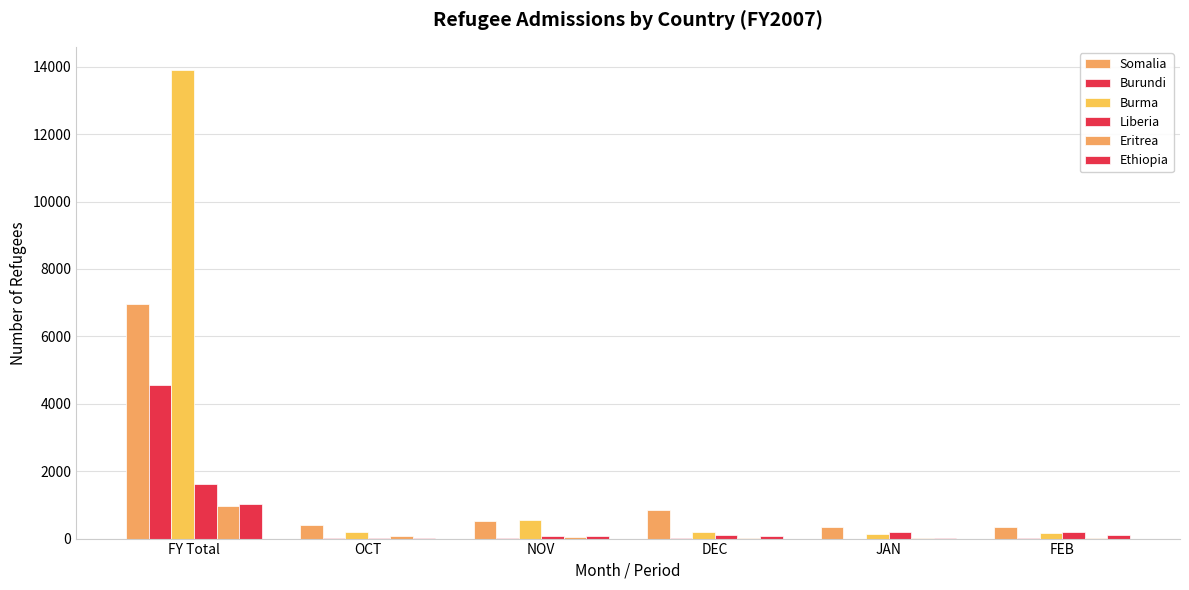

What is the value of the Ethiopia bar at the 4th from the left?

82